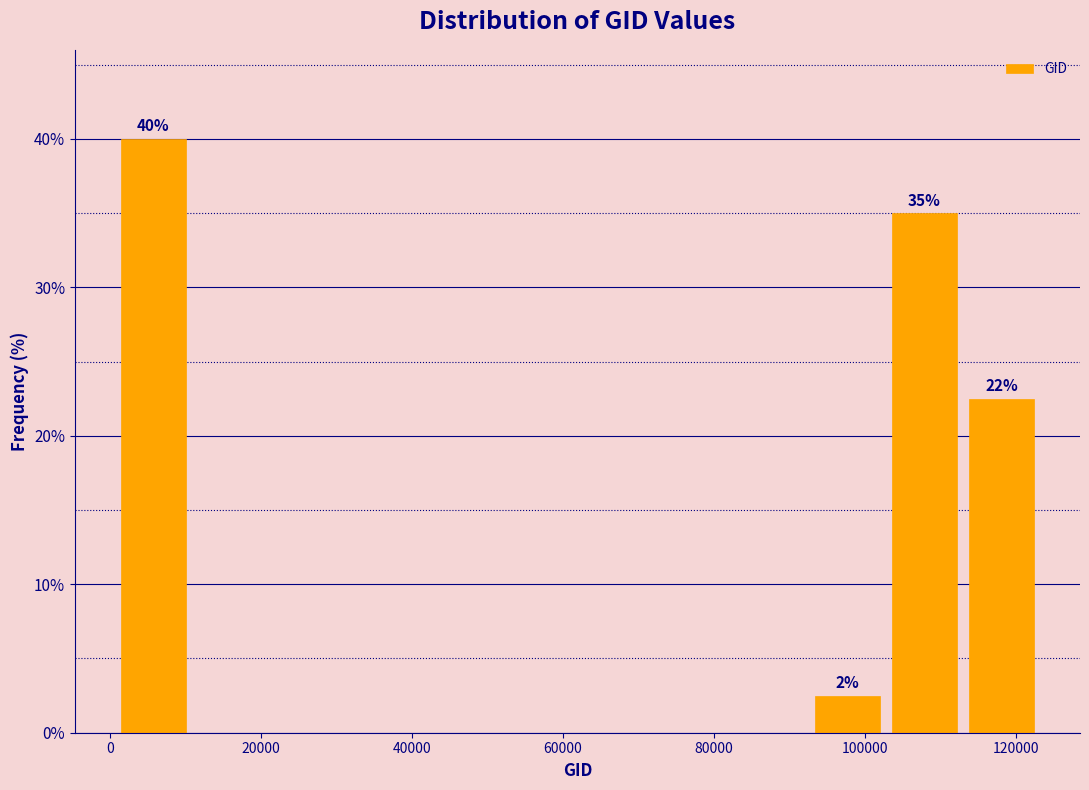

Over which range of the x-axis is the bar tallest?

0 to 10000